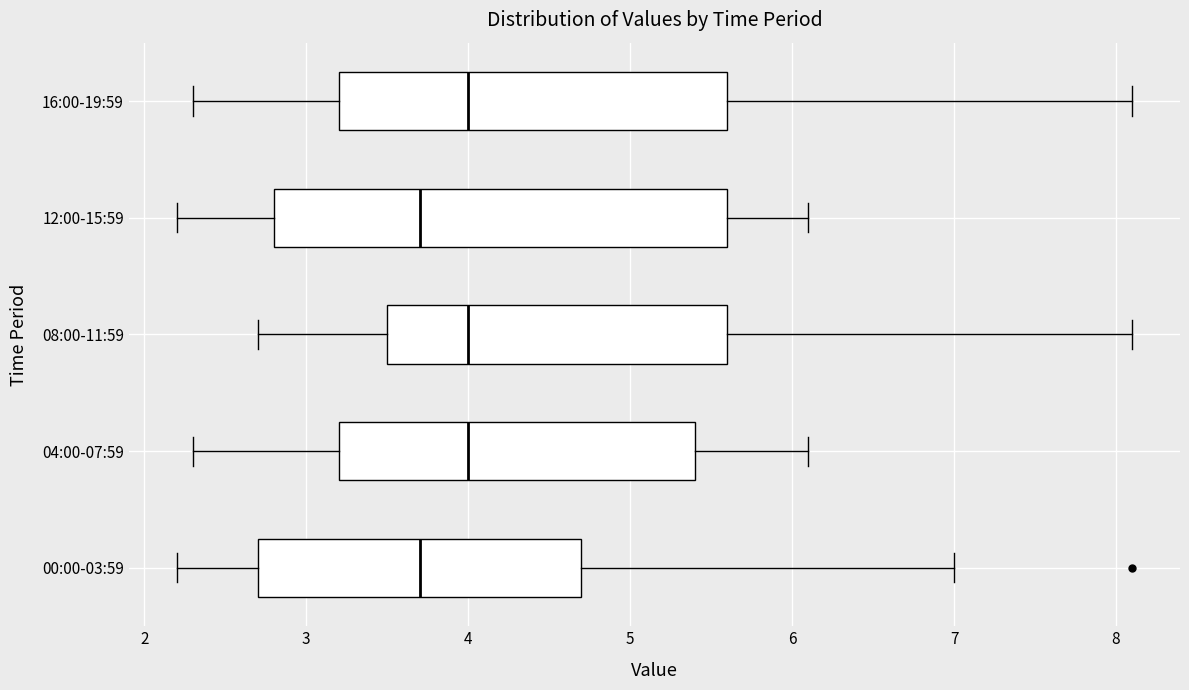

Reading bottom to top, read every box against the x-axis: the position of its median line, the range the box covers, and the ends of its whiskers. The values are not printed on the chart, so give them approximately, as read against the axis.

00:00-03:59: median 3.7, box 2.7 to 4.7, whiskers 2.2 to 7.0
04:00-07:59: median 4.0, box 3.2 to 5.4, whiskers 2.3 to 6.1
08:00-11:59: median 4.0, box 3.5 to 5.6, whiskers 2.7 to 8.1
12:00-15:59: median 3.7, box 2.8 to 5.6, whiskers 2.2 to 6.1
16:00-19:59: median 4.0, box 3.2 to 5.6, whiskers 2.3 to 8.1